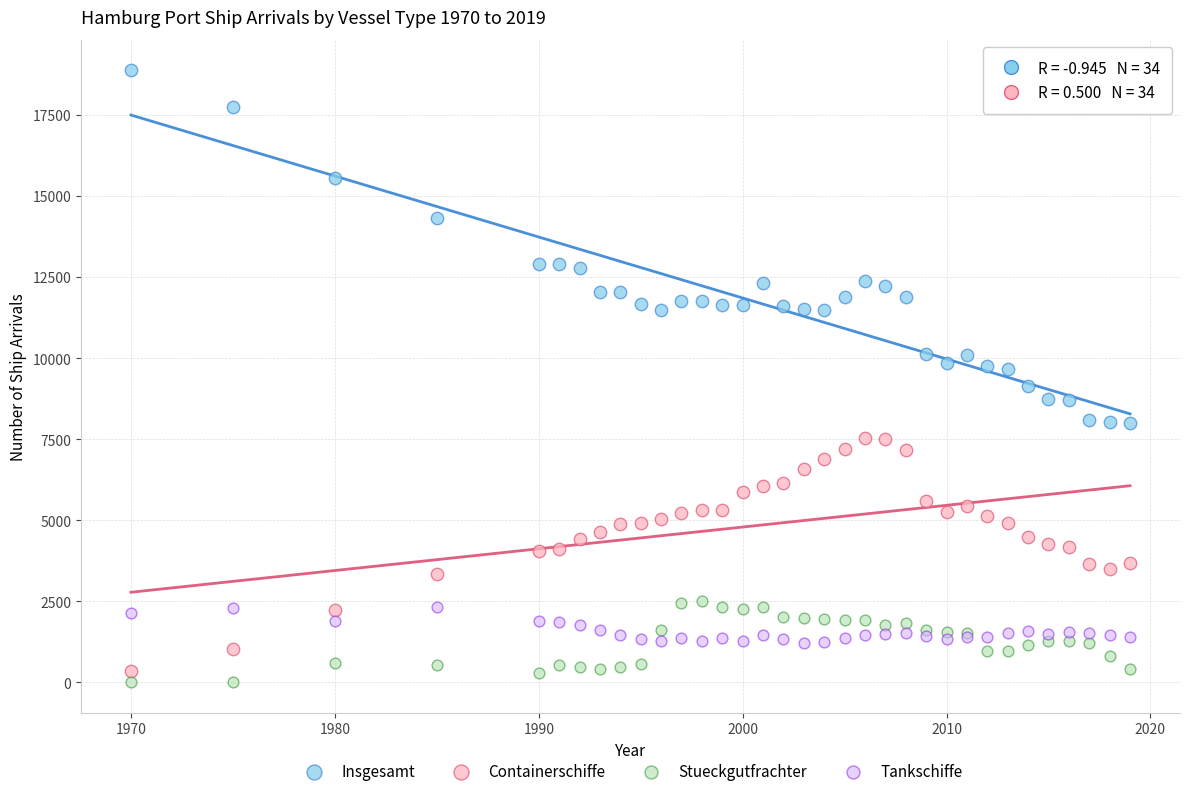

What are all the series names shown in the legend?

Insgesamt, Containerschiffe, Stueckgutfrachter, Tankschiffe